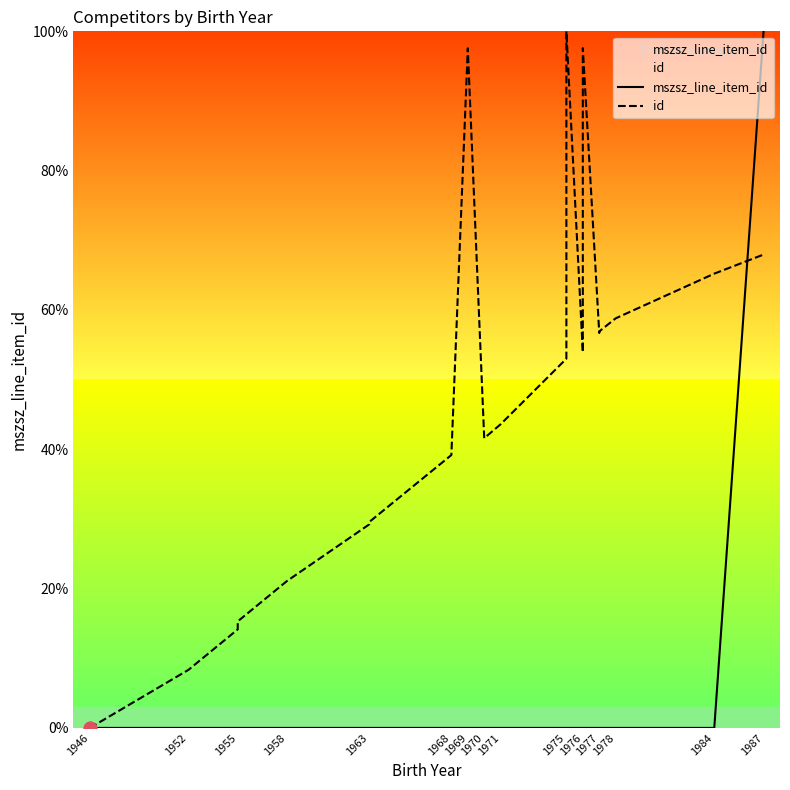

Reading left to right, transcribe all the data shown in this chart.

mszsz_line_item_id: 0.0	0.0	0.0	0.0	0.0	0.0	0.0	0.0	0.0	0.0	0.0	0.0	0.0	0.0	0.0	0.0	0.0	0.0	0.0	100.0
id: 0.0	8.3	14.1	15.3	21.1	29.2	29.6	39.2	97.6	41.6	43.6	53.0	100.0	53.9	97.6	56.7	56.9	58.8	65.2	68.0